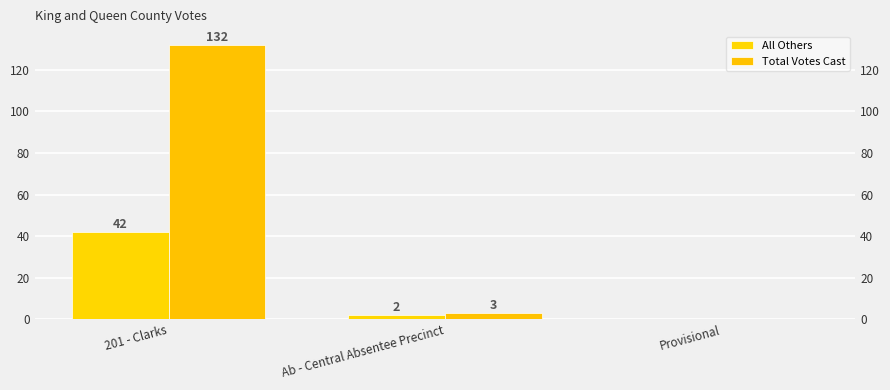

What is the difference between the highest and lowest values at 201 - Clarks?

90